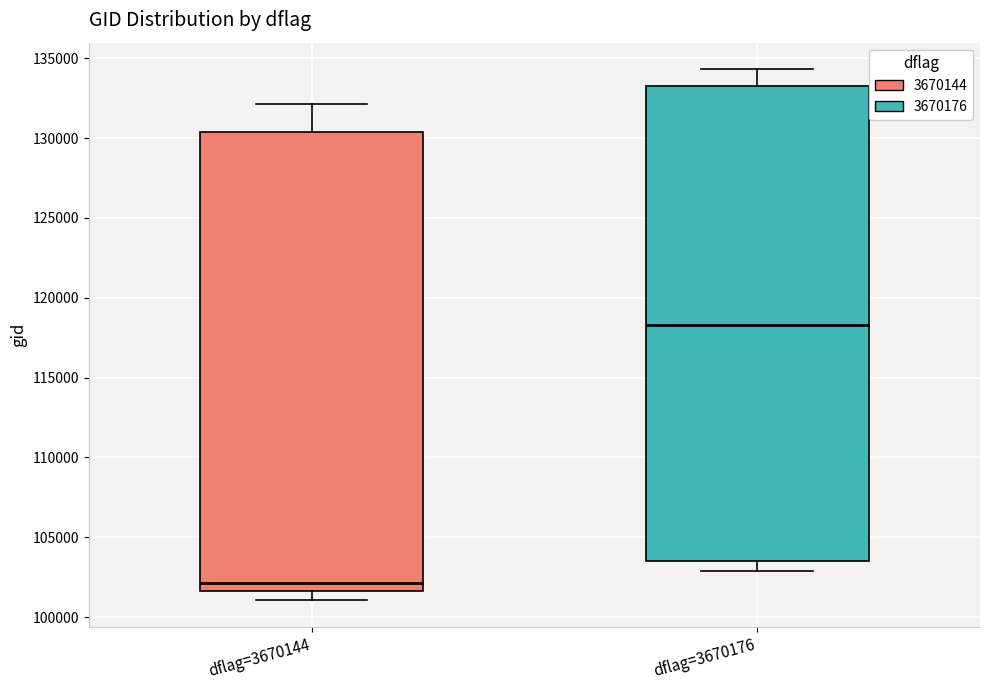

Reading left to right, transcribe this box plot: for each box, give where its median line is, the range the box spans, and where its two whiskers end, as read against the y-axis. The values are not printed on the chart, so give them approximately, as read against the axis.

dflag=3670144: median 102000, box 101500 to 130500, whiskers 101000 to 132000
dflag=3670176: median 118500, box 103500 to 133500, whiskers 103000 to 134500